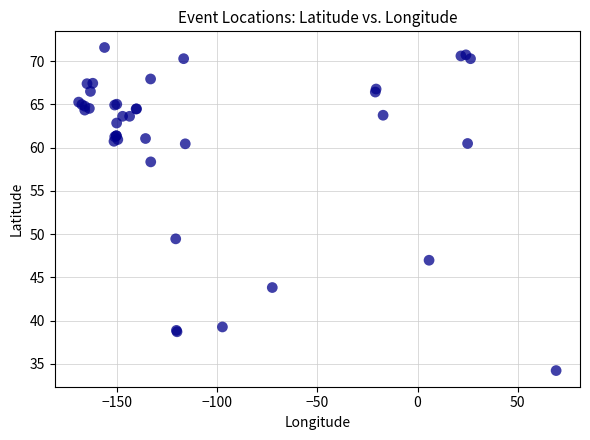

What Y value in the scatter plot is closest to 52?

49.5